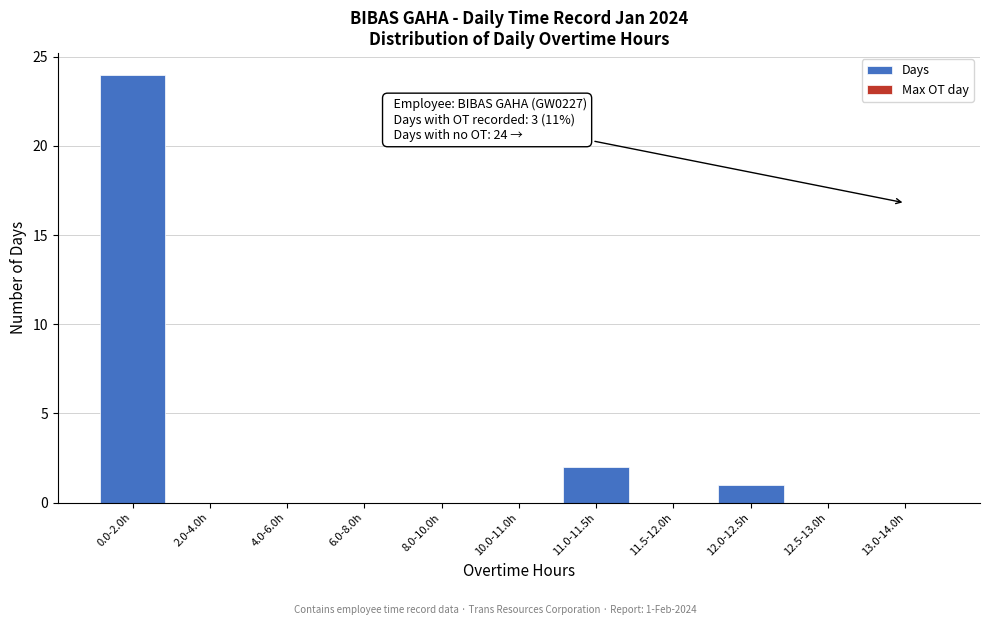

Reading right to left, transcribe all the data shown in this chart.

13.0-14.0h=0	12.5-13.0h=0	12.0-12.5h=1	11.5-12.0h=0	11.0-11.5h=2	10.0-11.0h=0	8.0-10.0h=0	6.0-8.0h=0	4.0-6.0h=0	2.0-4.0h=0	0.0-2.0h=24